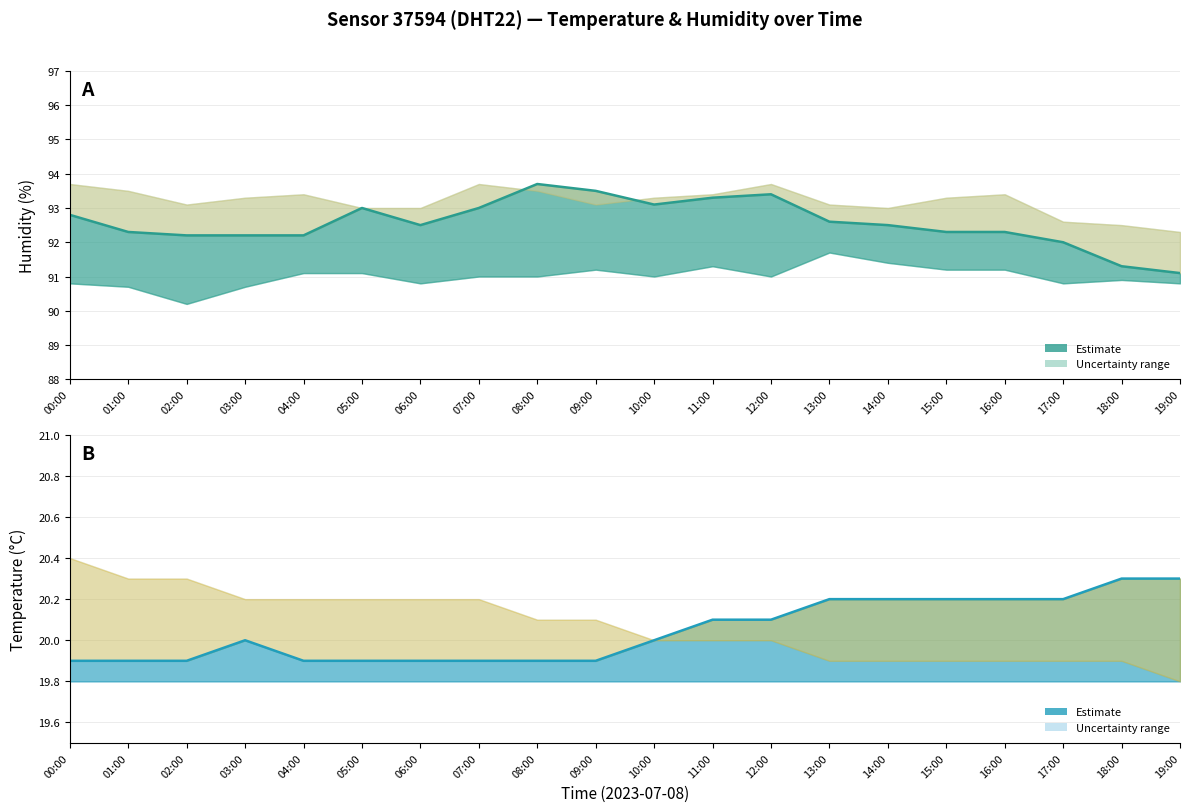

At which label does Temperature (estimate) reach its minimum?

00:00